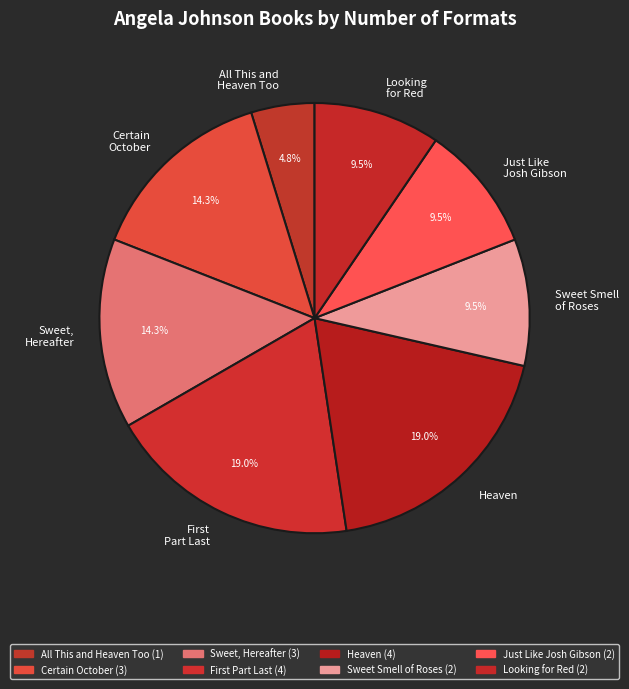

What portion of the pie excludes Sweet, Hereafter?

85.7%